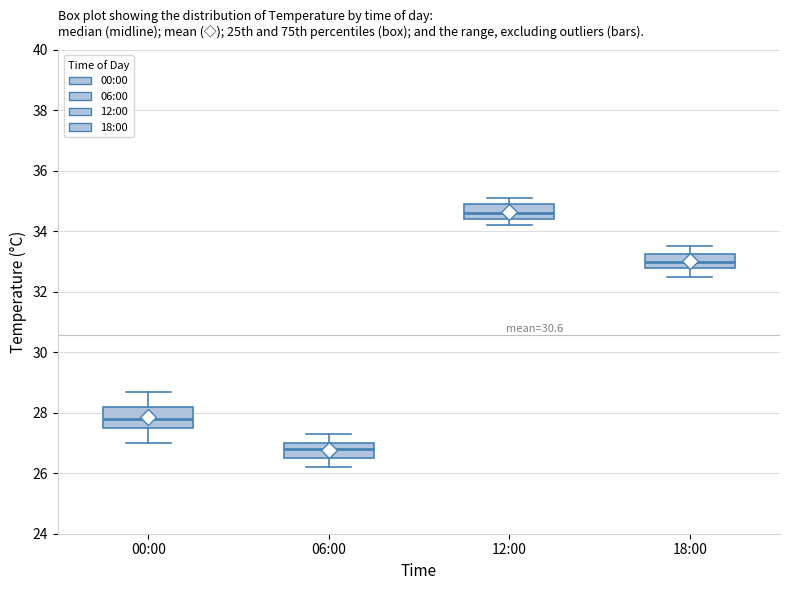

Which box's median line is the lowest?

06:00